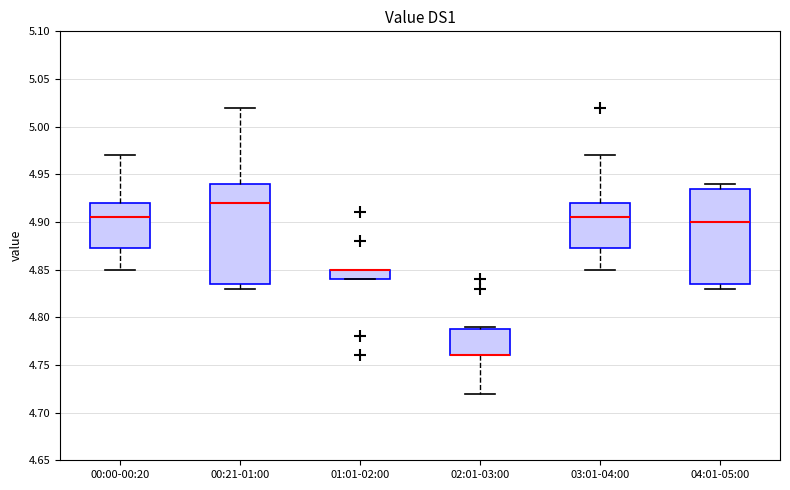

Reading left to right, read every box against the y-axis: the position of its median line, the range the box covers, and the ends of its whiskers. The values are not printed on the chart, so give them approximately, as read against the axis.

00:00-00:20: median 4.905, box 4.875 to 4.920, whiskers 4.850 to 4.970
00:21-01:00: median 4.920, box 4.835 to 4.940, whiskers 4.830 to 5.020
01:01-02:00: median 4.850 (drawn on the box's upper edge), box 4.840 to 4.850, whiskers 4.840 to 4.850
02:01-03:00: median 4.760 (drawn on the box's lower edge), box 4.760 to 4.790, whiskers 4.720 to 4.790 (just above the box's upper edge)
03:01-04:00: median 4.905, box 4.875 to 4.920, whiskers 4.850 to 4.970
04:01-05:00: median 4.900, box 4.835 to 4.935, whiskers 4.830 to 4.940